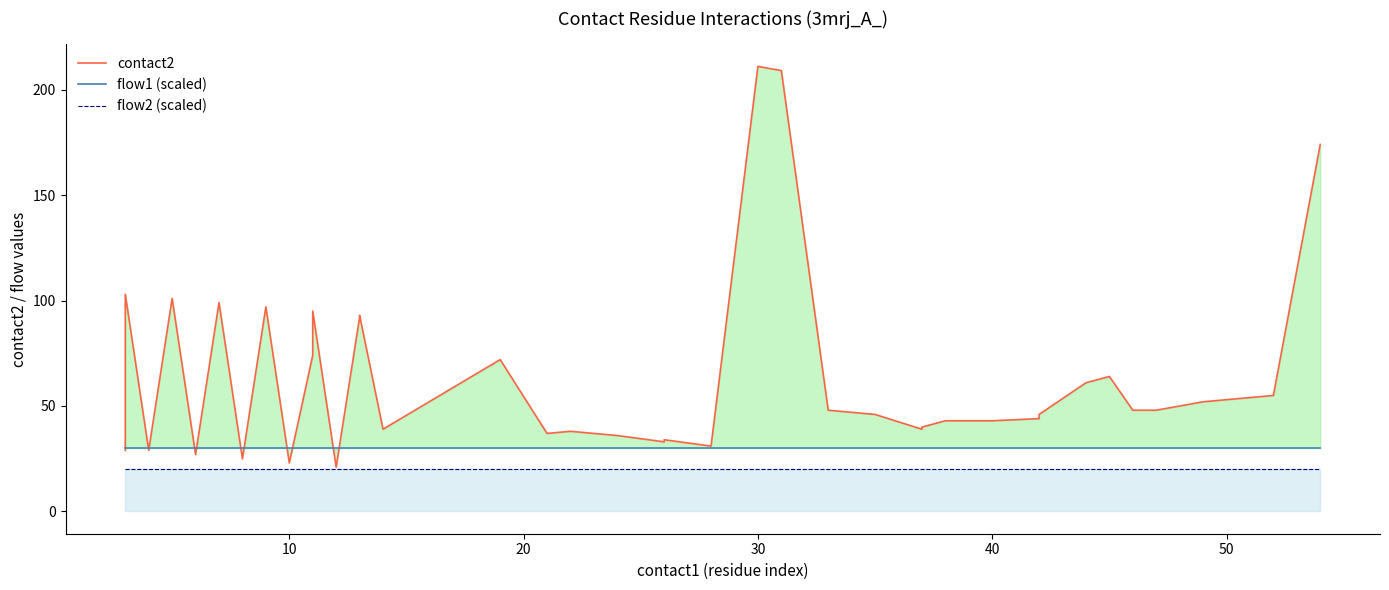

Which series has the largest total across all categories?

contact2